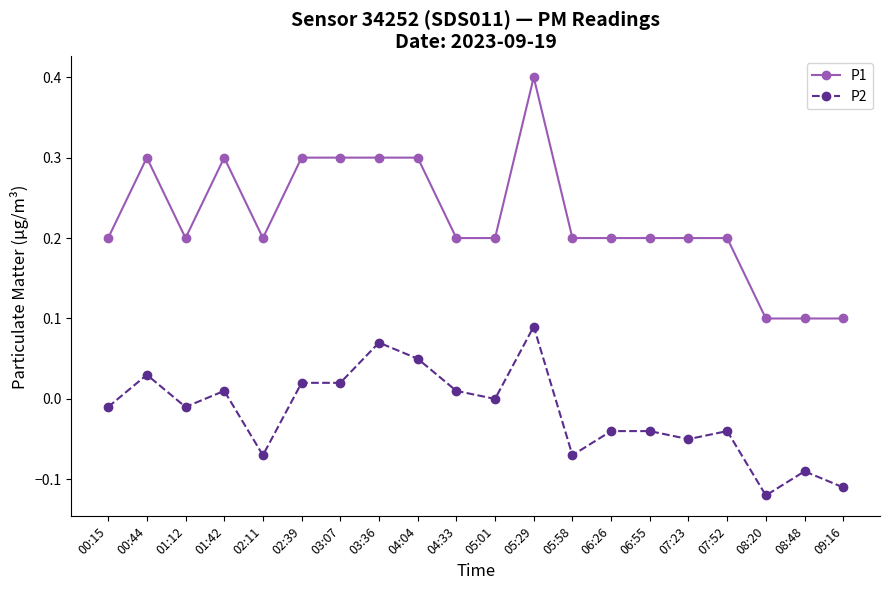

Rank the series at 02:11 from lowest to highest value.

P2, P1